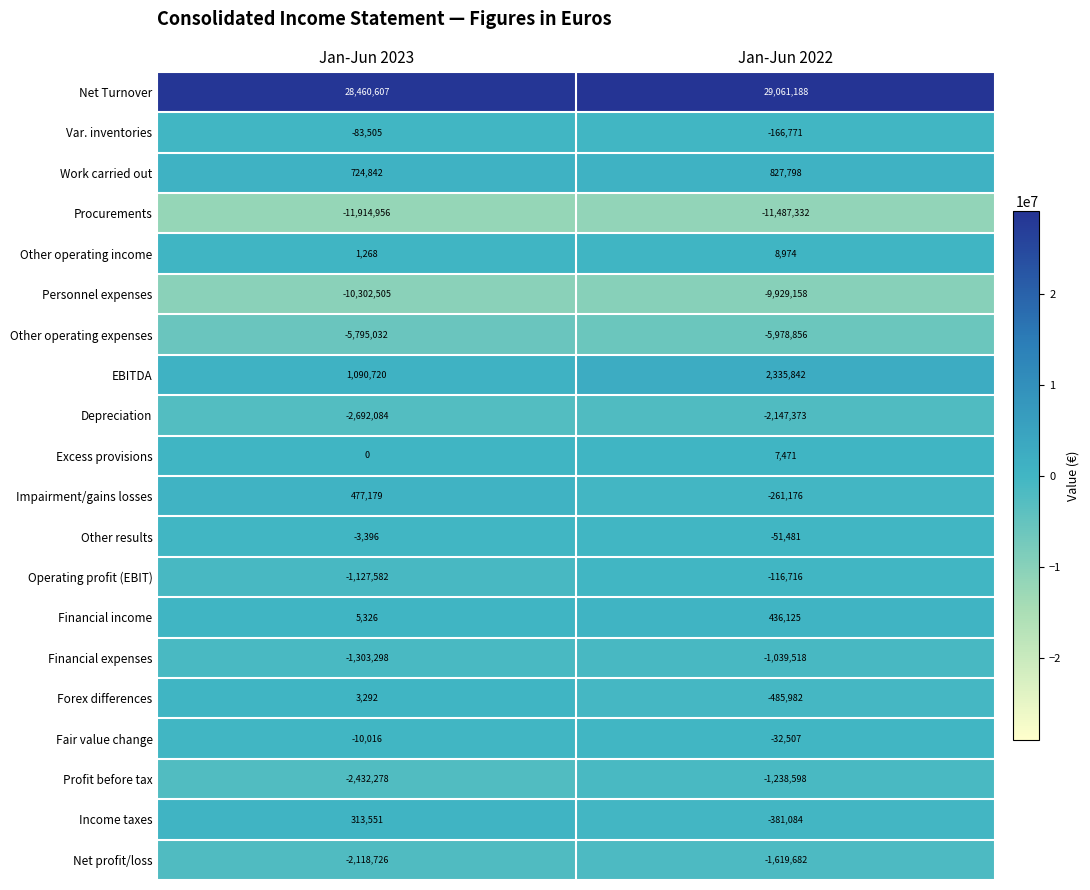

At which category is the sum across all series the highest?

Jan-Jun 2022